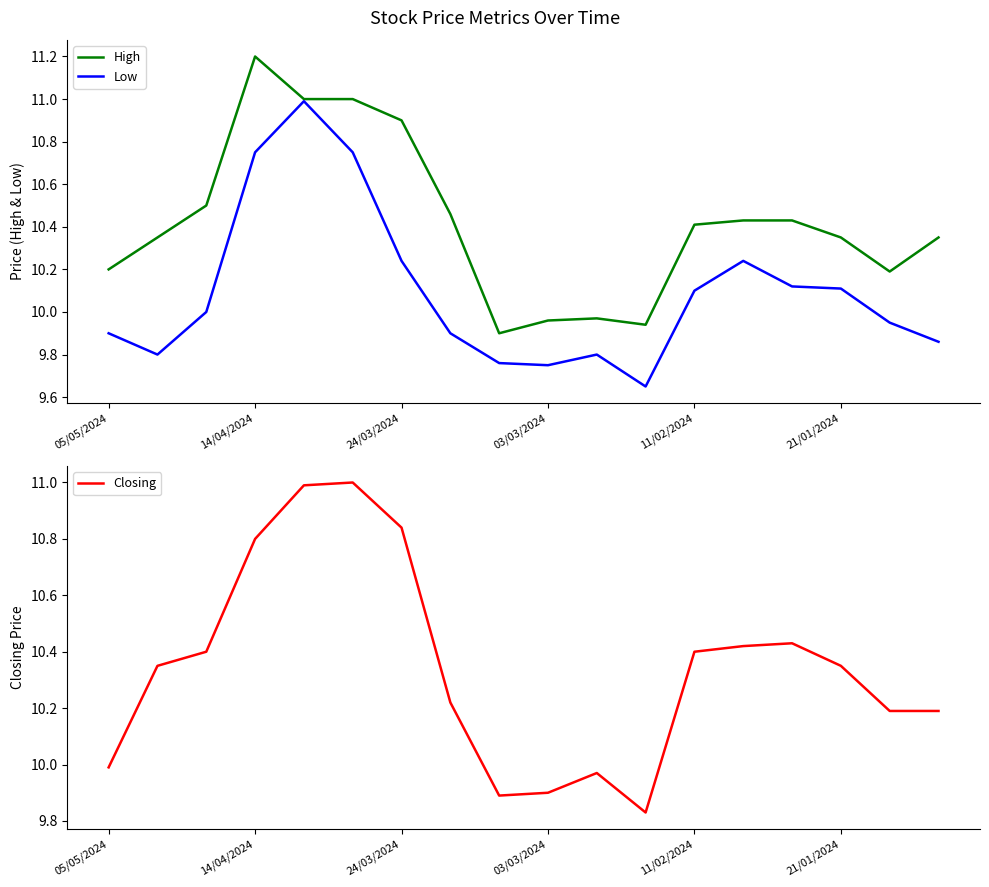

How many data points in Low are above 10?

8